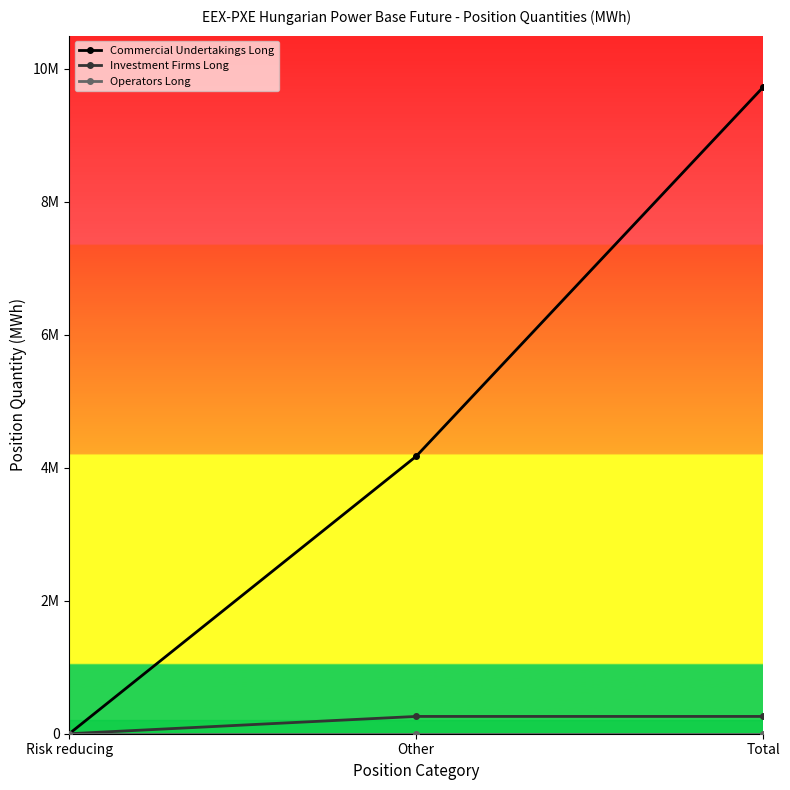

Does the chart have visible grid lines?

No